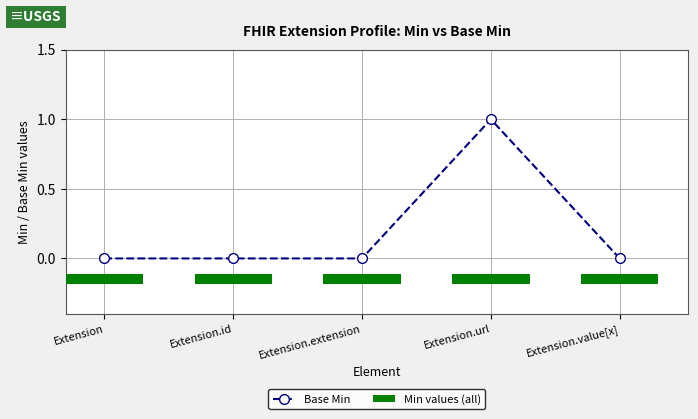

Is the value of Min values (all) at Extension.id greater than the value of Base Min at Extension.url?

No